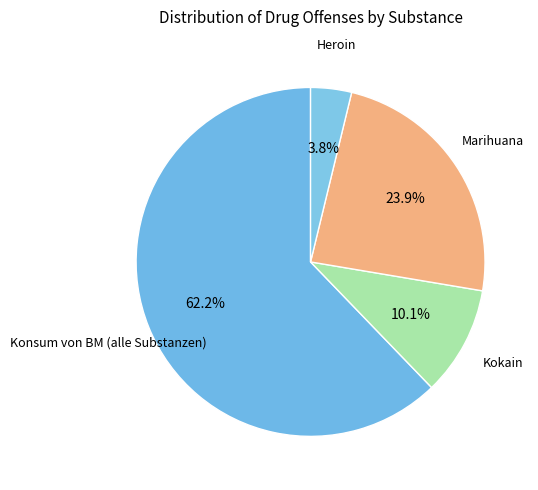

What is the ratio of the value at Marihuana to the value at Kokain?

2.4